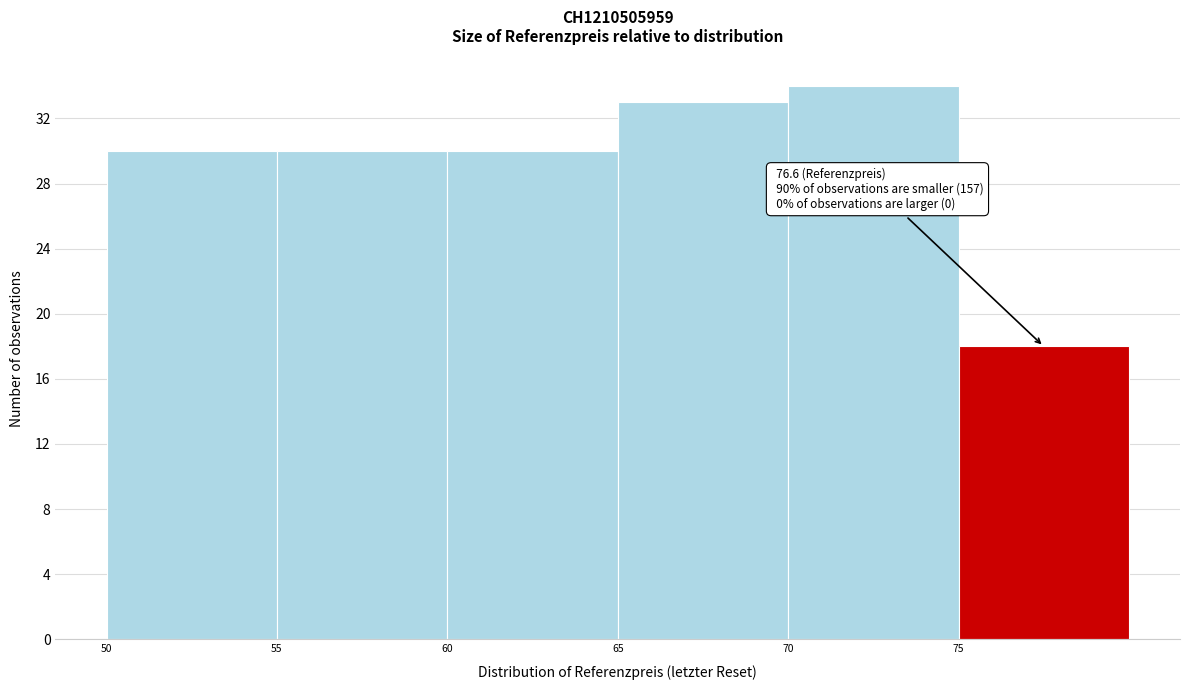

Over which range of the x-axis is the bar tallest?

70 to 75